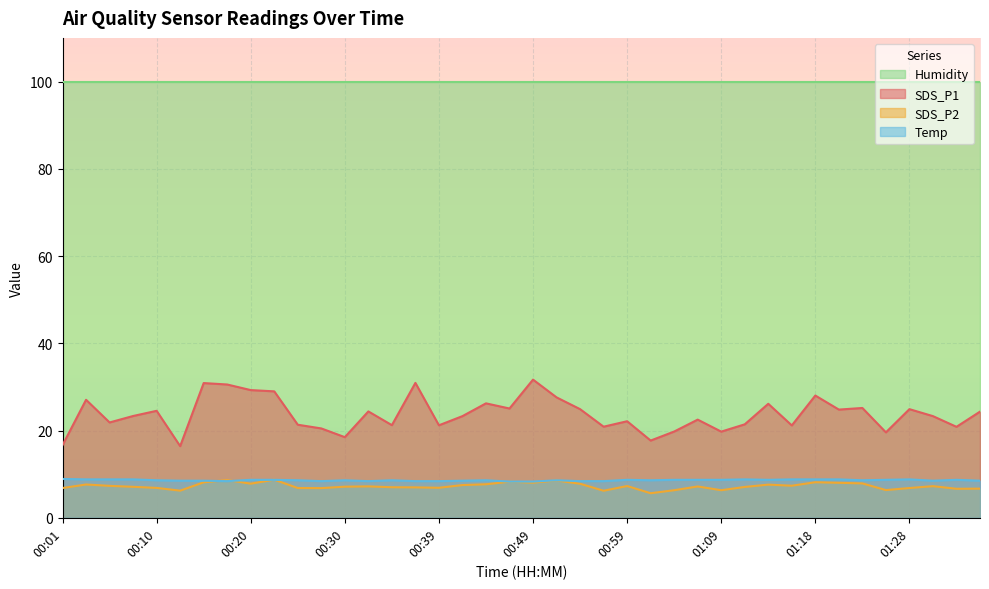

Which series has the largest total across all categories?

Humidity